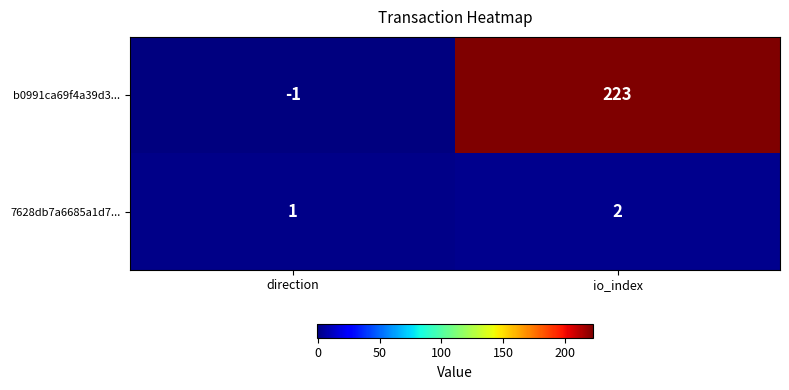

Reading left to right, list all the values displayed in this chart.

b0991ca69f4a39d3...: -1	223
7628db7a6685a1d7...: 1	2